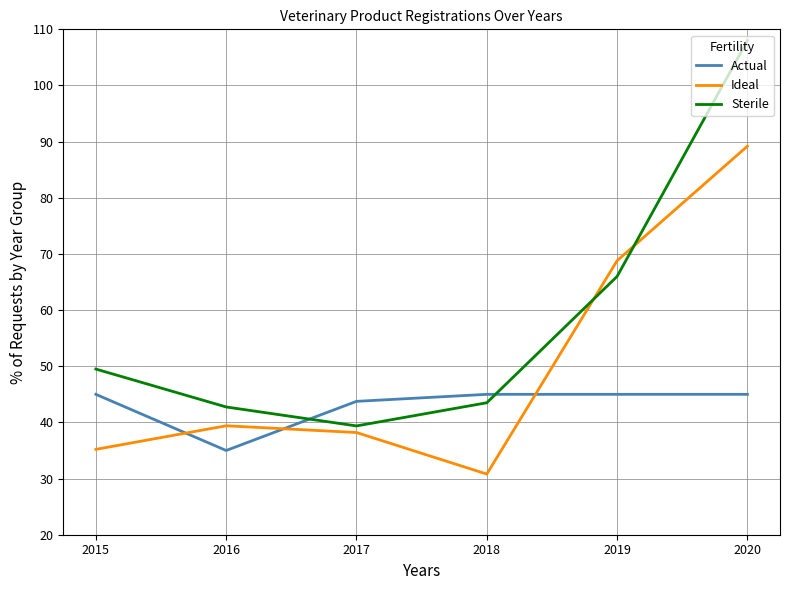

The Sterile series shows 39.4 at 2017. True or false?

True